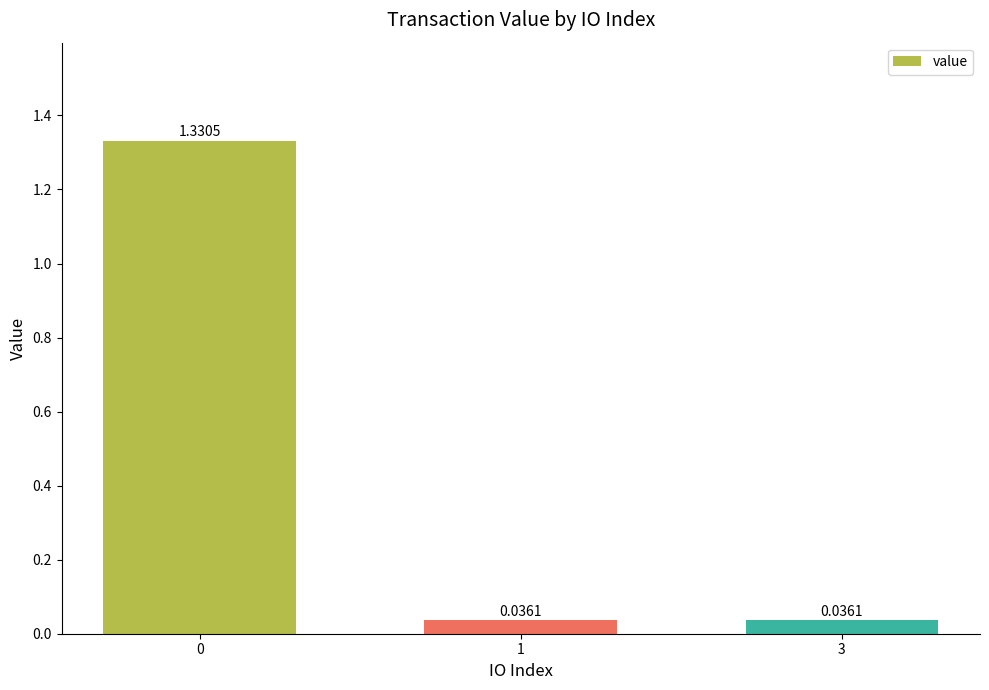

What is the sum of all values?

1.4